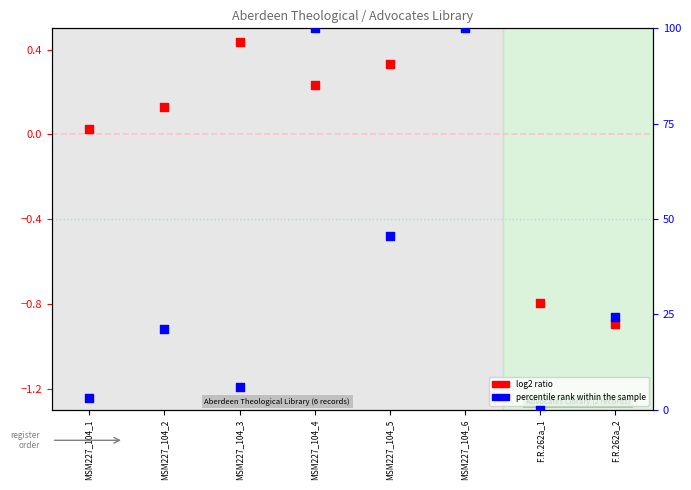

What is the total value across all series at MSM227_104_6?

100.5